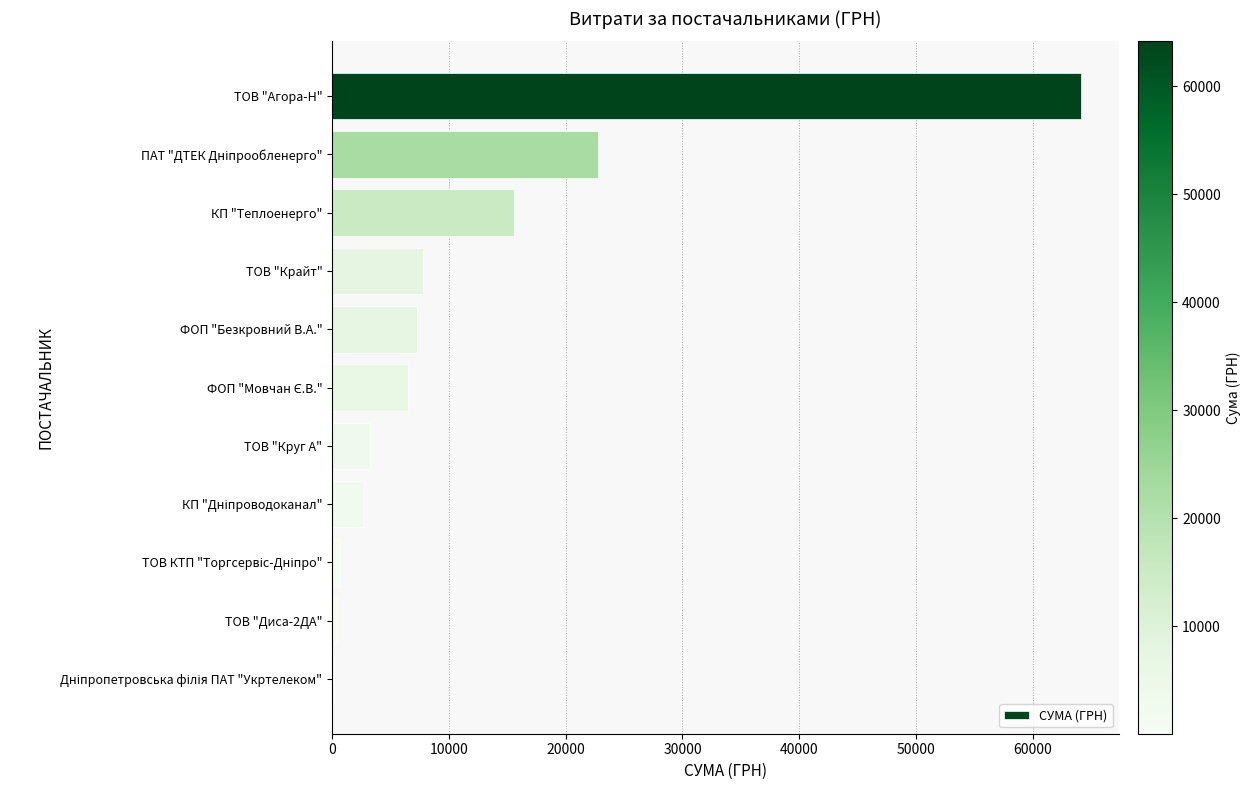

True or false: the data shows 24241.4 at КП "Теплоенерго".

False